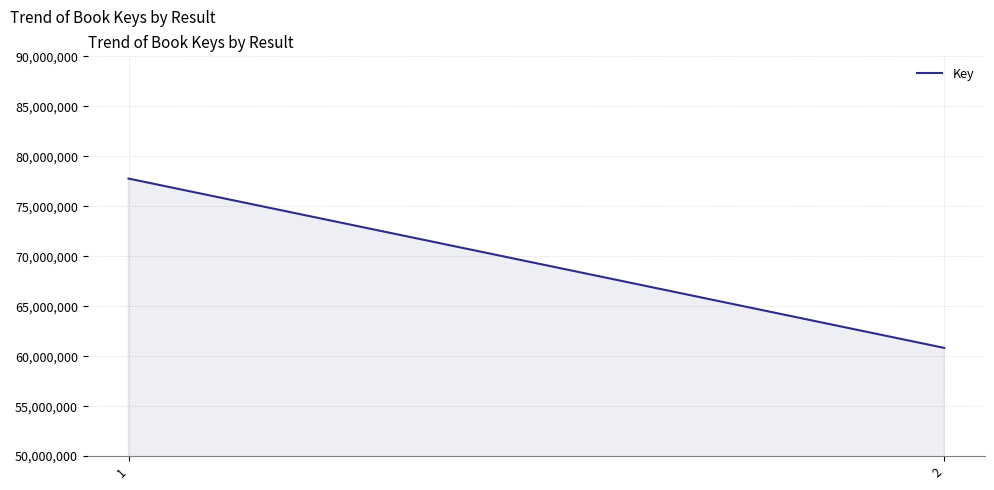

True or false: the data shows 135811426 at 1.

False